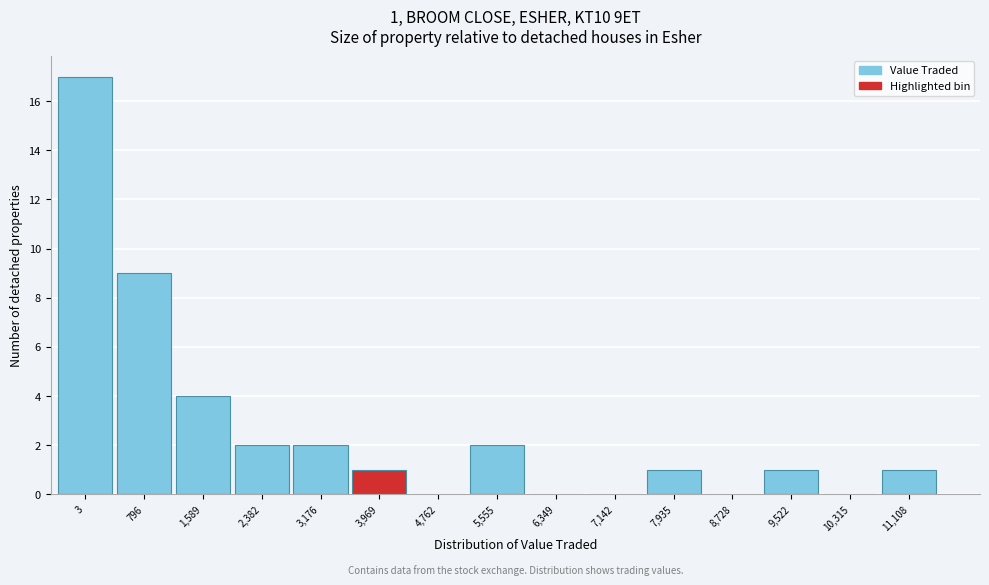

Reading right to left, extract all data points from this chart.

11,108=1	10,315=0	9,522=1	8,728=0	7,935=1	7,142=0	6,349=0	5,555=2	4,762=0	3,969=1	3,176=2	2,382=2	1,589=4	796=9	3=17